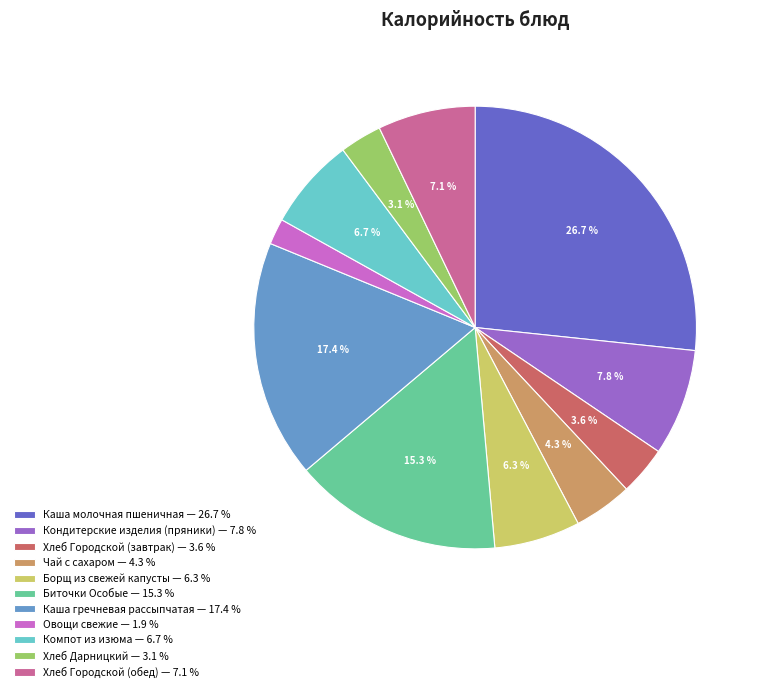

Approximately how many times larger is the value at Хлеб Городской (обед) — 7.1 % compared to Каша молочная пшеничная — 26.7 %?

0.3